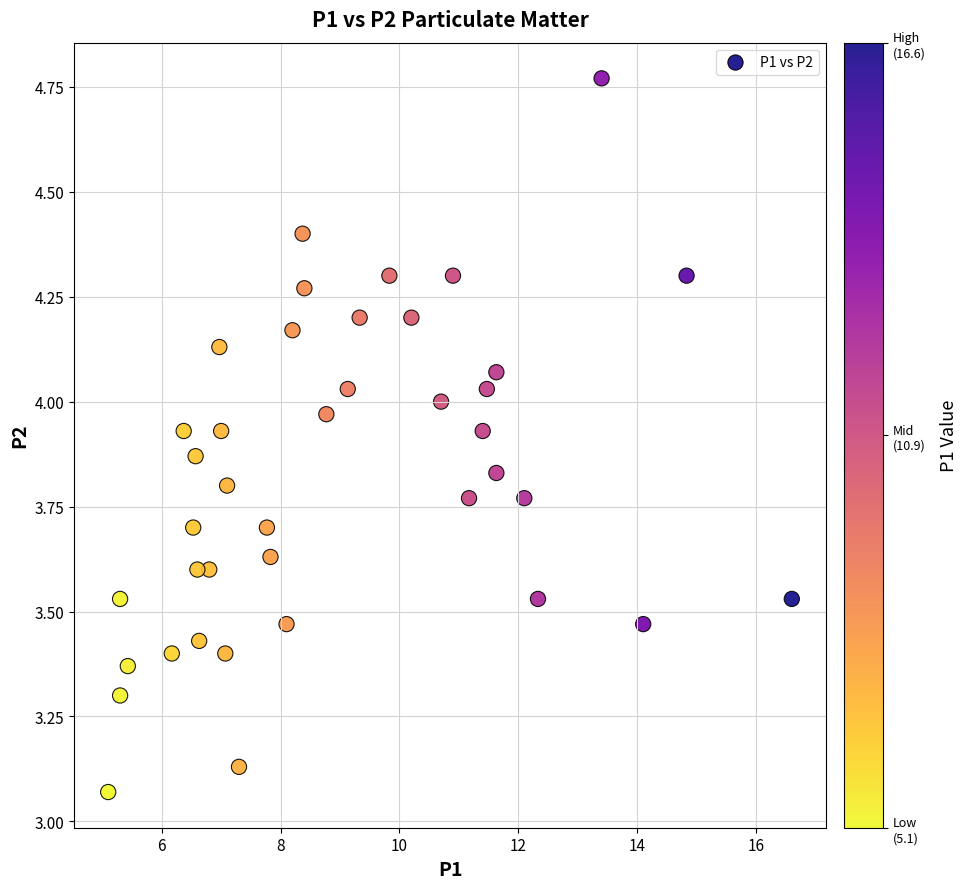

What is the range of Y values (max minus min)?

1.7